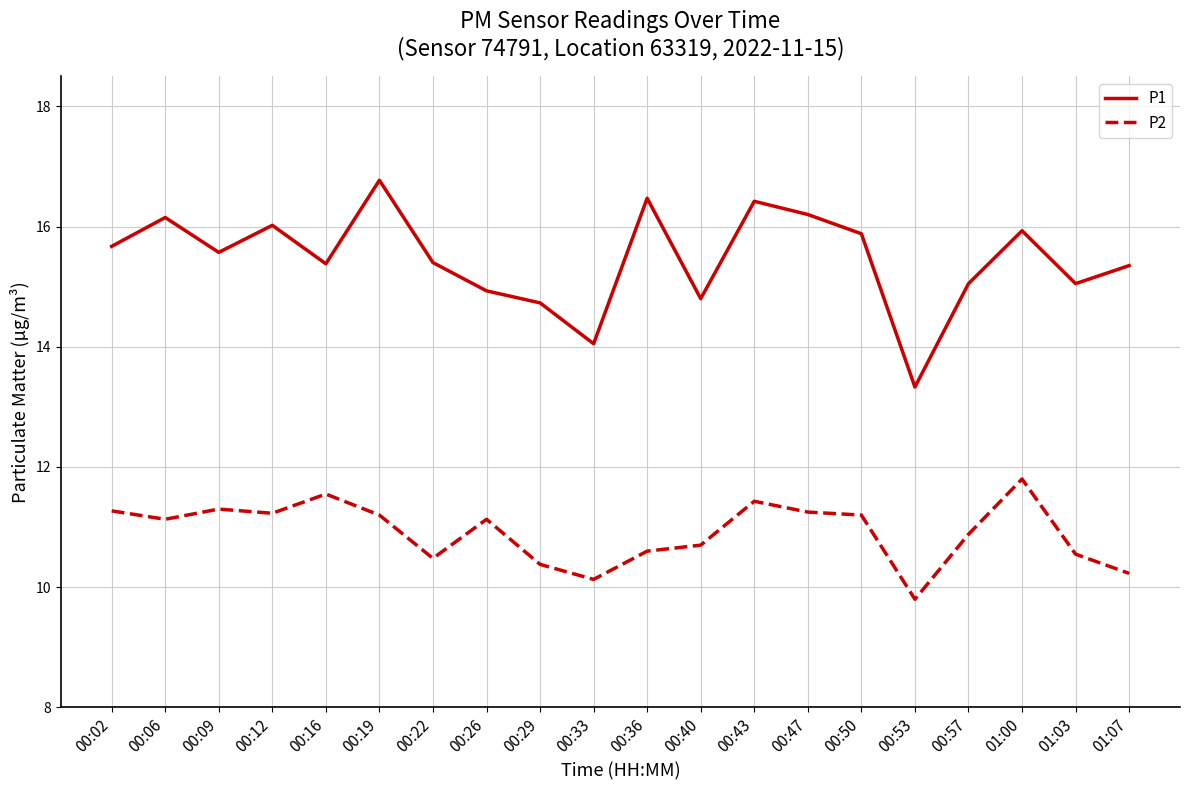

What is the greatest value displayed?

16.8